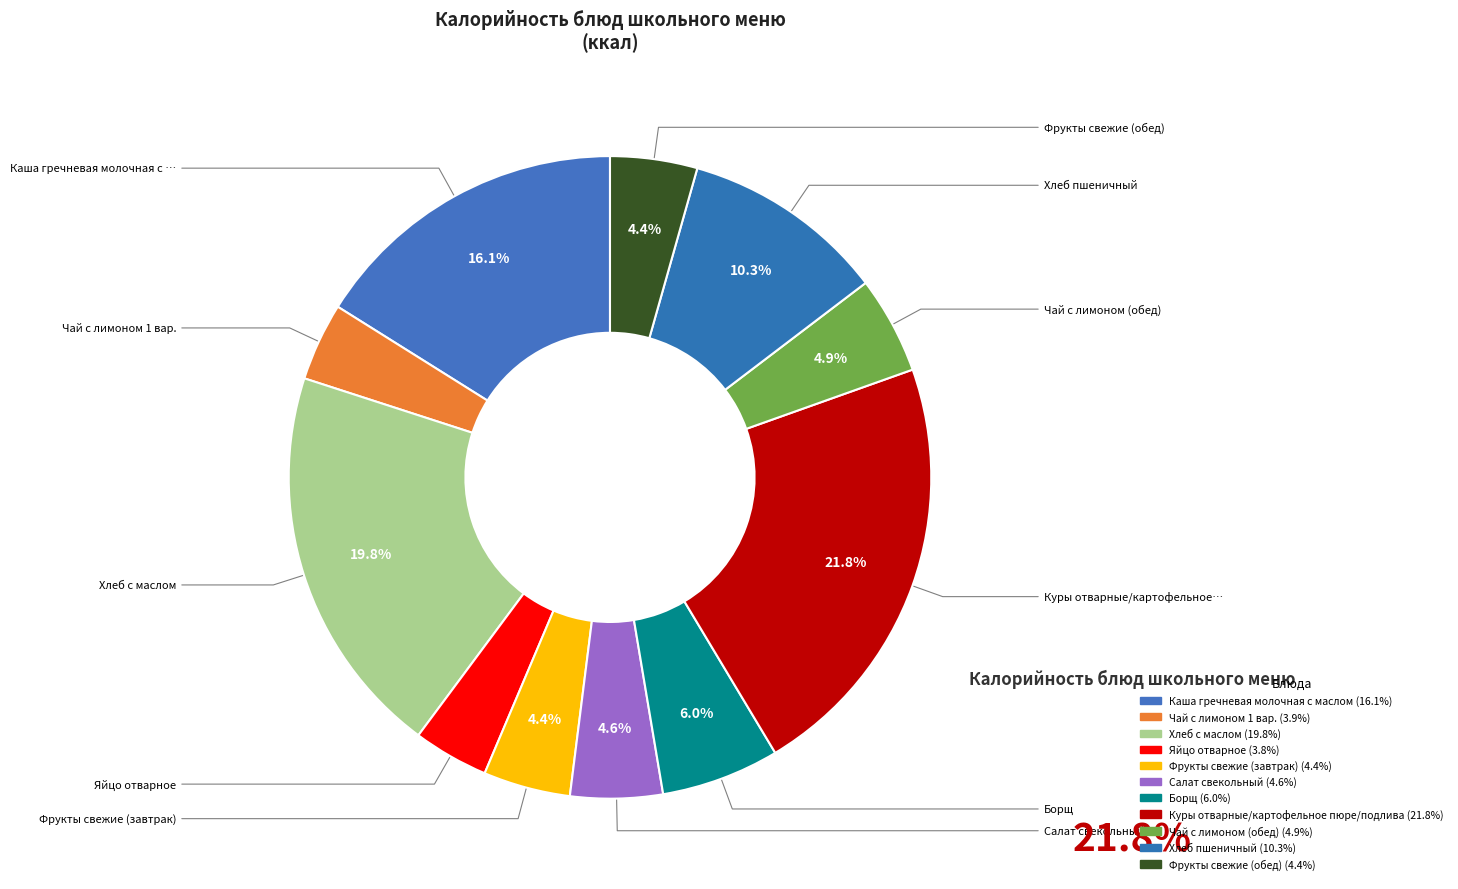

What percentage is the Фрукты свежие (завтрак) slice, to the nearest percent?

4%